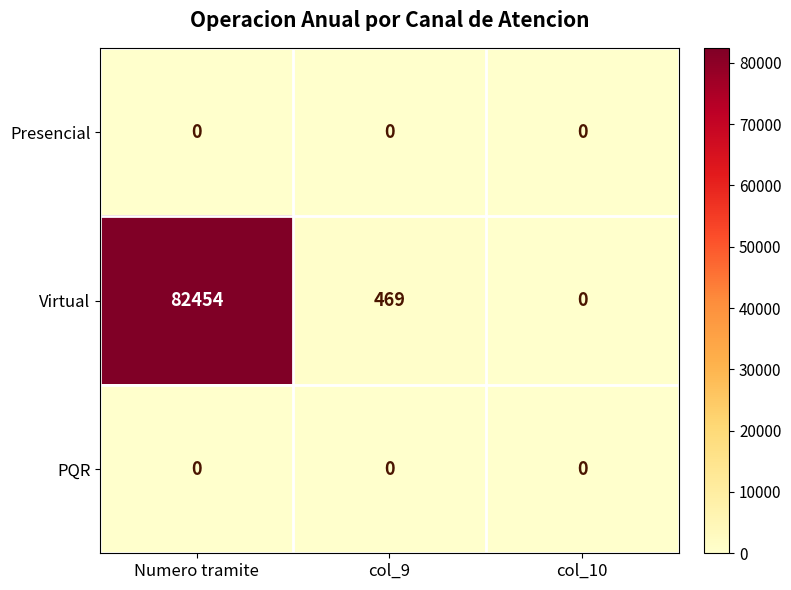

What is the spread (max minus min) of values at col_9?

469